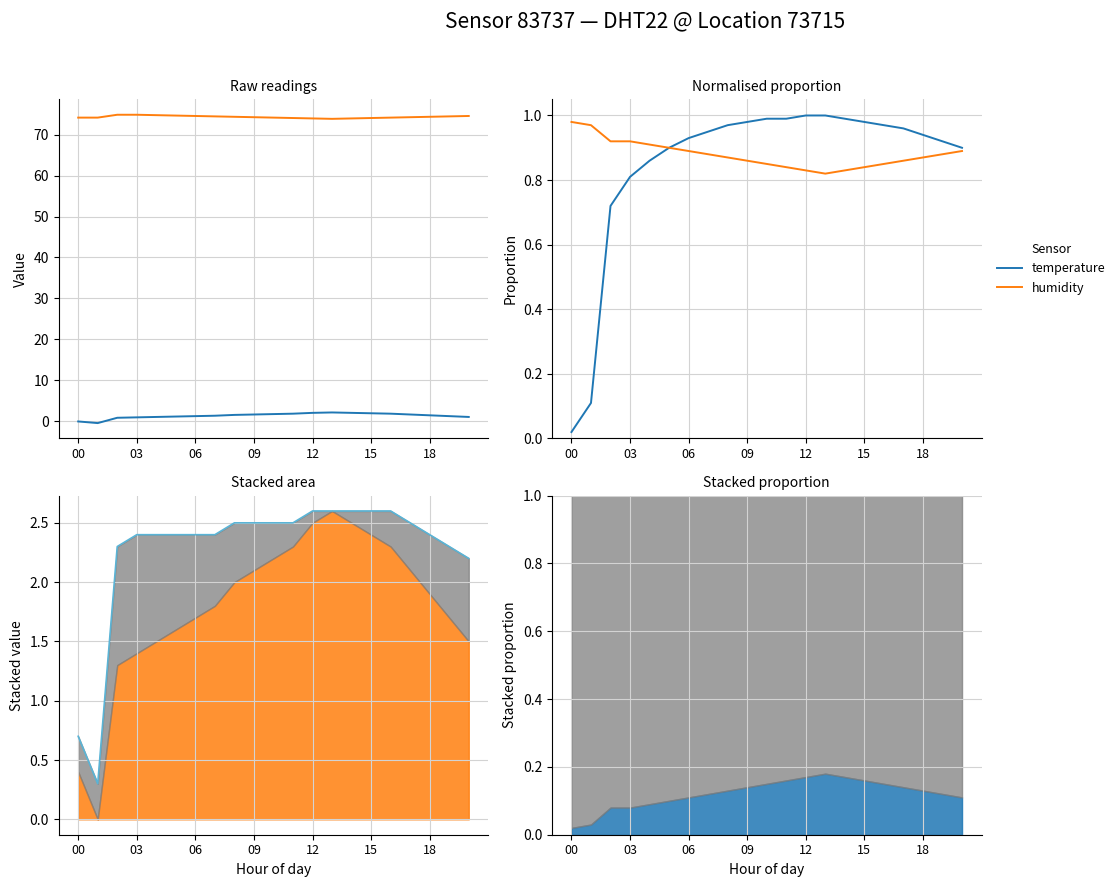

What is the difference between the second highest and minimum values in the temperature series?

1.0